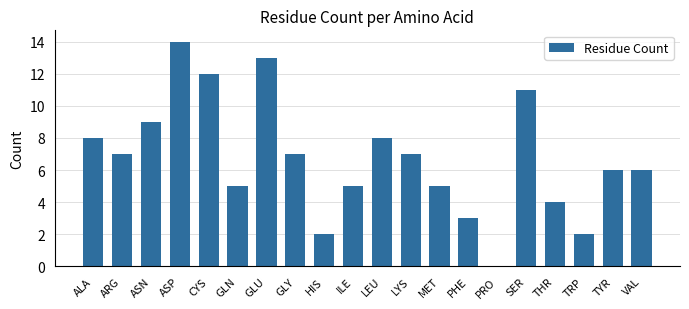

Which has a higher value, SER or ARG?

SER